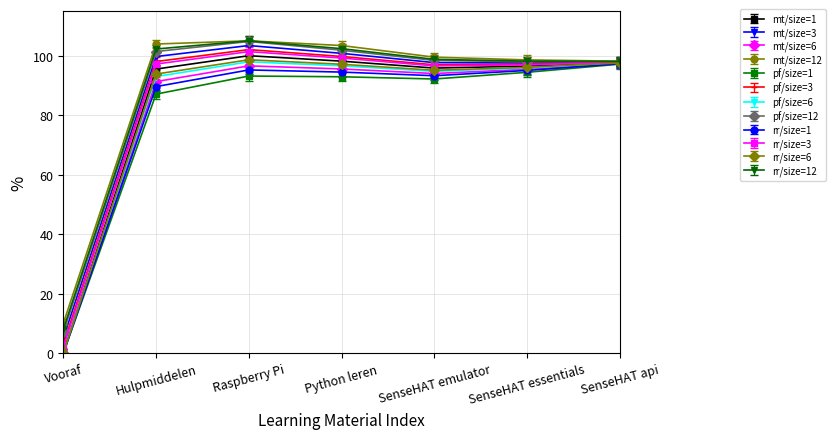

What is the smallest value displayed?

0.0